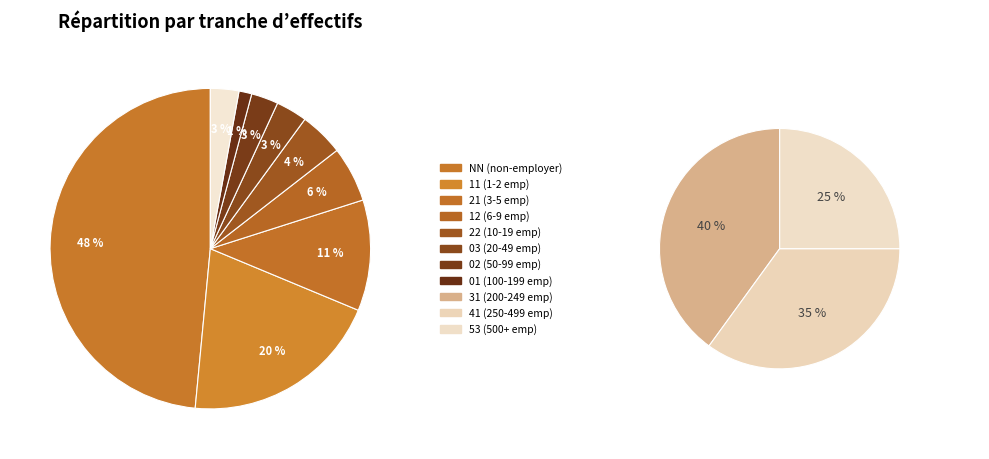

Does any single category account for the majority?

No